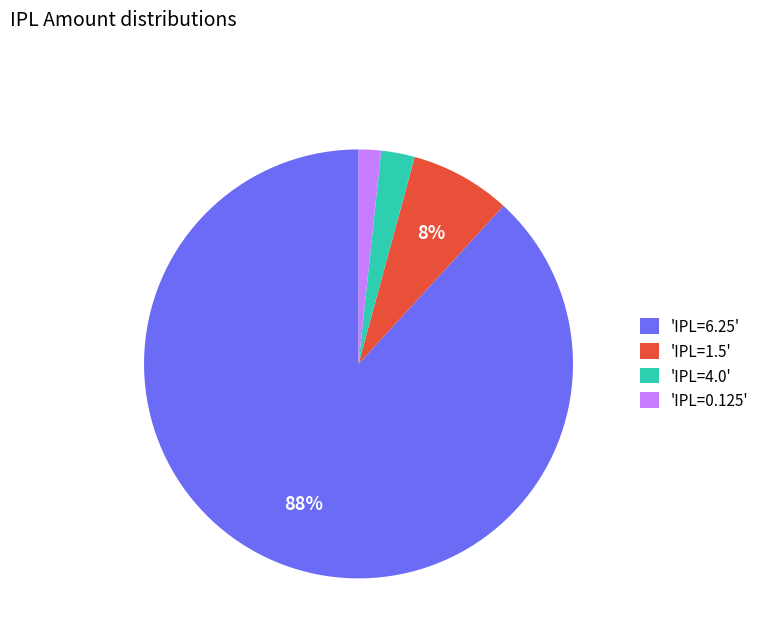

Combined, do 'IPL=1.5' and 'IPL=4.0' account for over 50%?

No